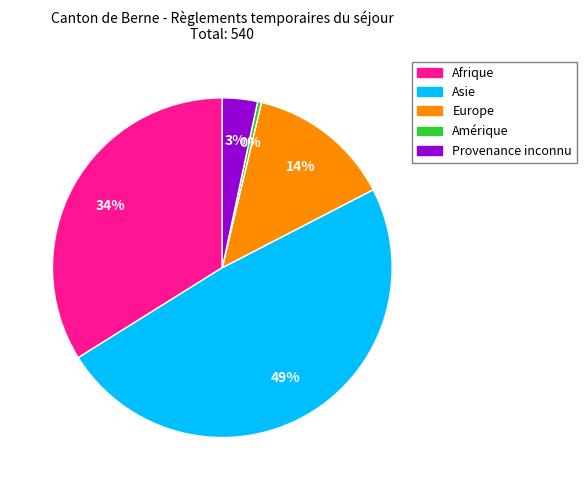

Which slice is the smallest?

Amérique